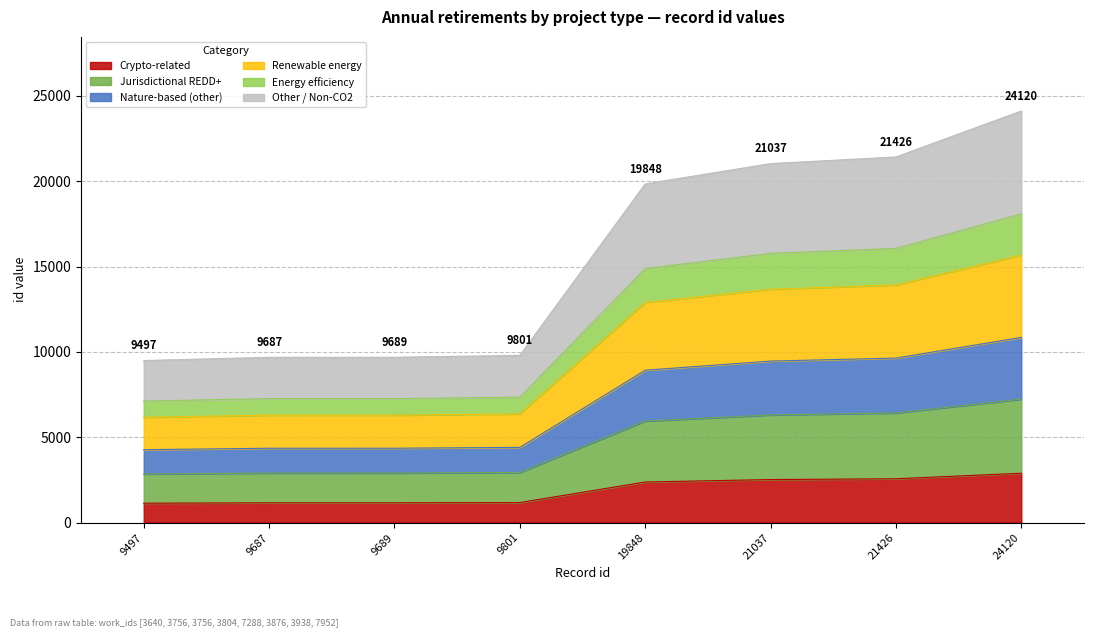

What is the greatest value displayed?

2894.4